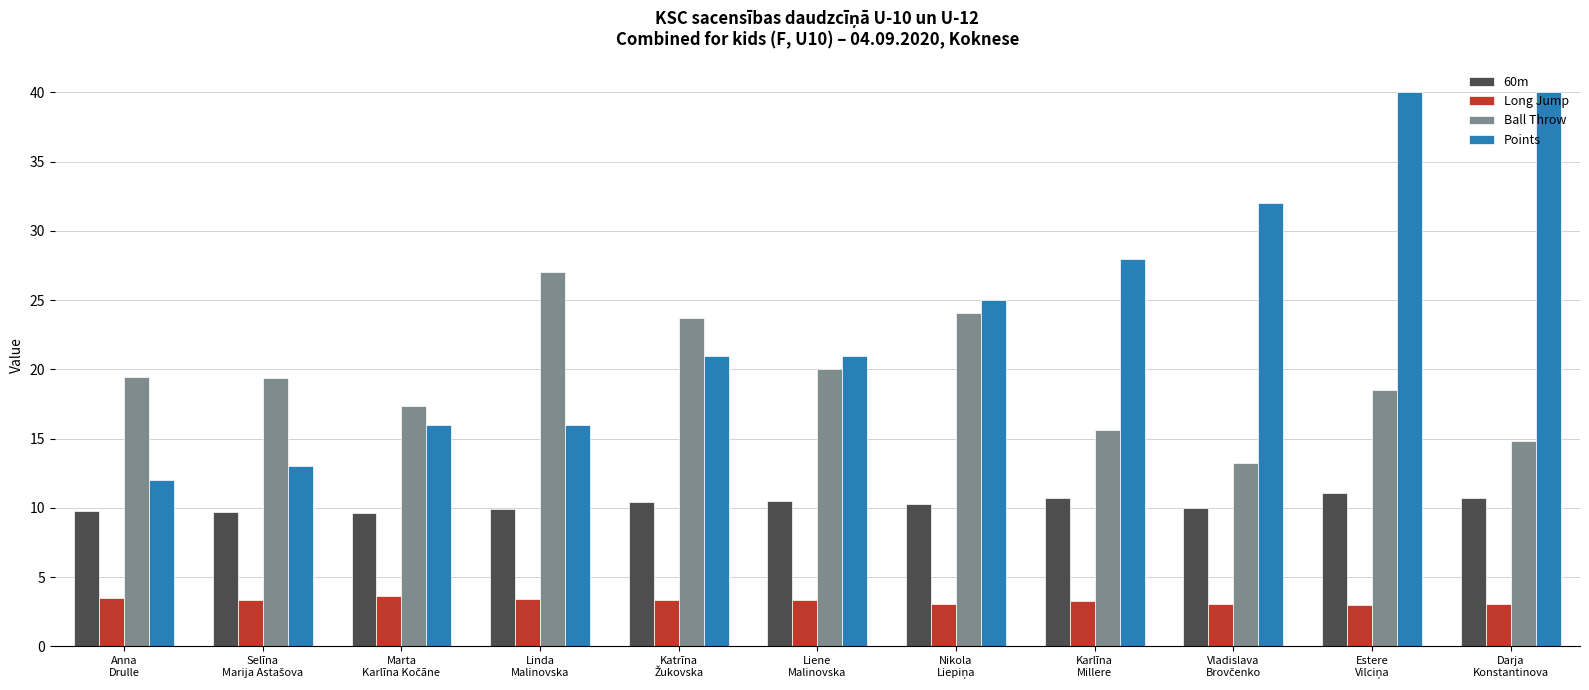

Which series has the largest range (max minus min)?

Points